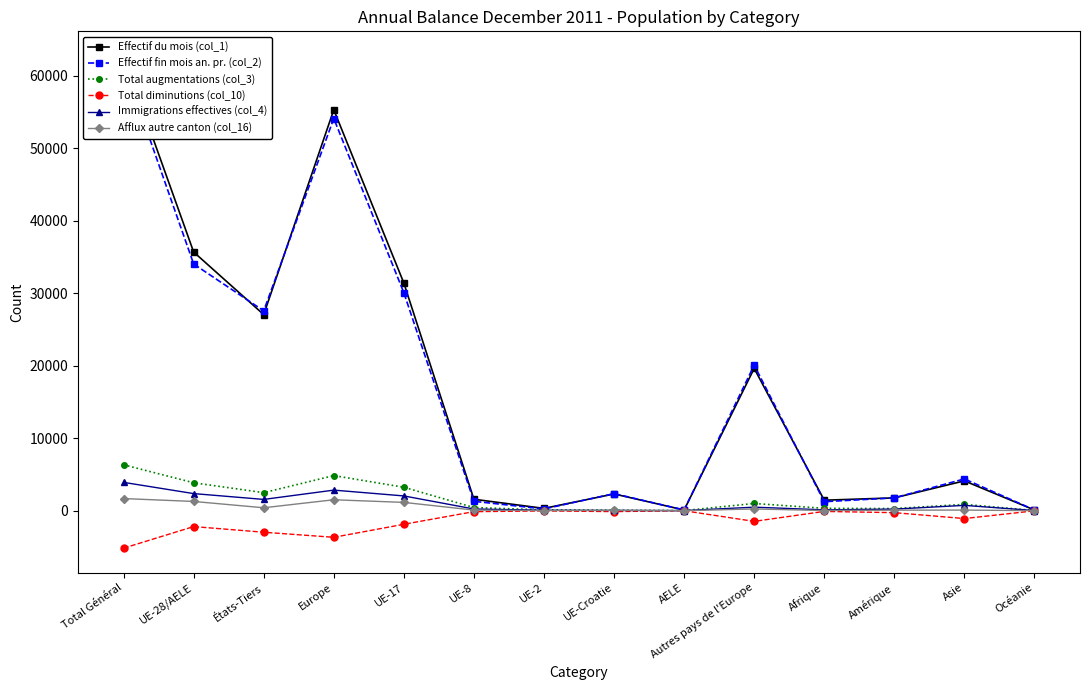

Which label corresponds to the smallest value in the chart?

Total Général